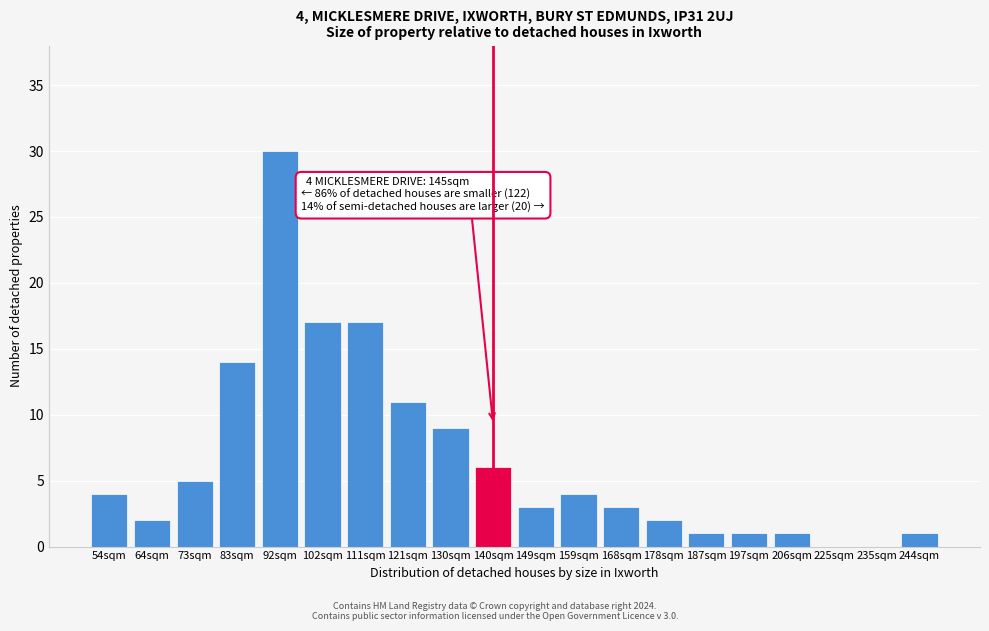

Reading left to right, extract all data points from this chart.

54sqm=4	64sqm=2	73sqm=5	83sqm=14	92sqm=30	102sqm=17	111sqm=17	121sqm=11	130sqm=9	140sqm=6	149sqm=3	159sqm=4	168sqm=3	178sqm=2	187sqm=1	197sqm=1	206sqm=1	225sqm=0	235sqm=0	244sqm=1